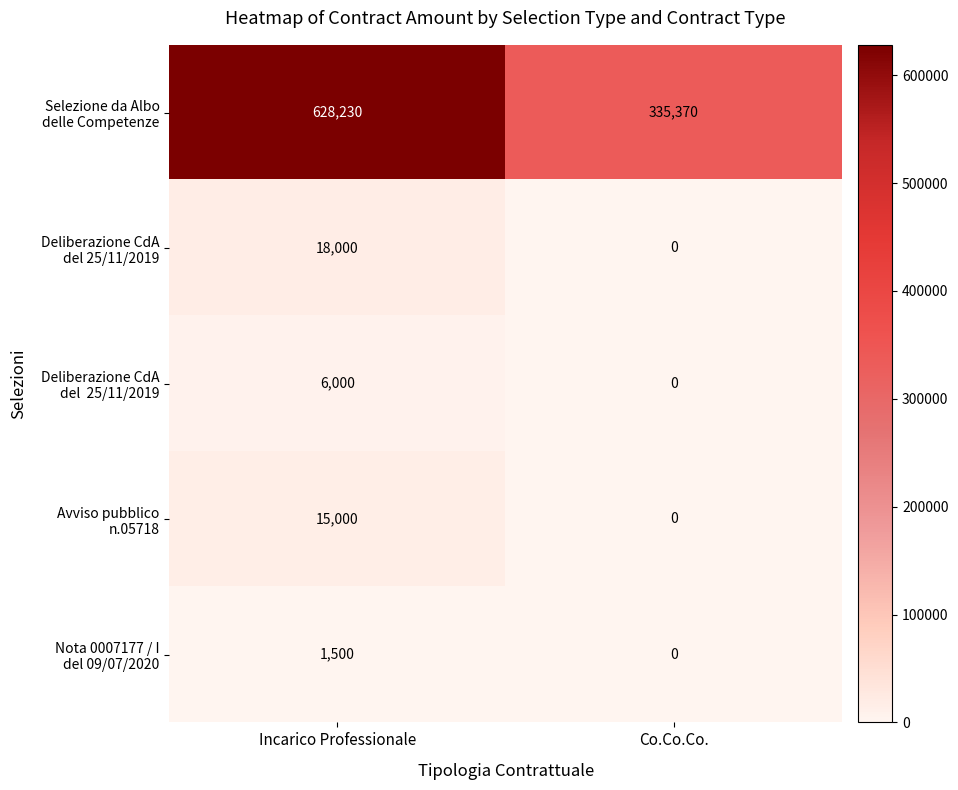

What is the greatest value displayed?

628230